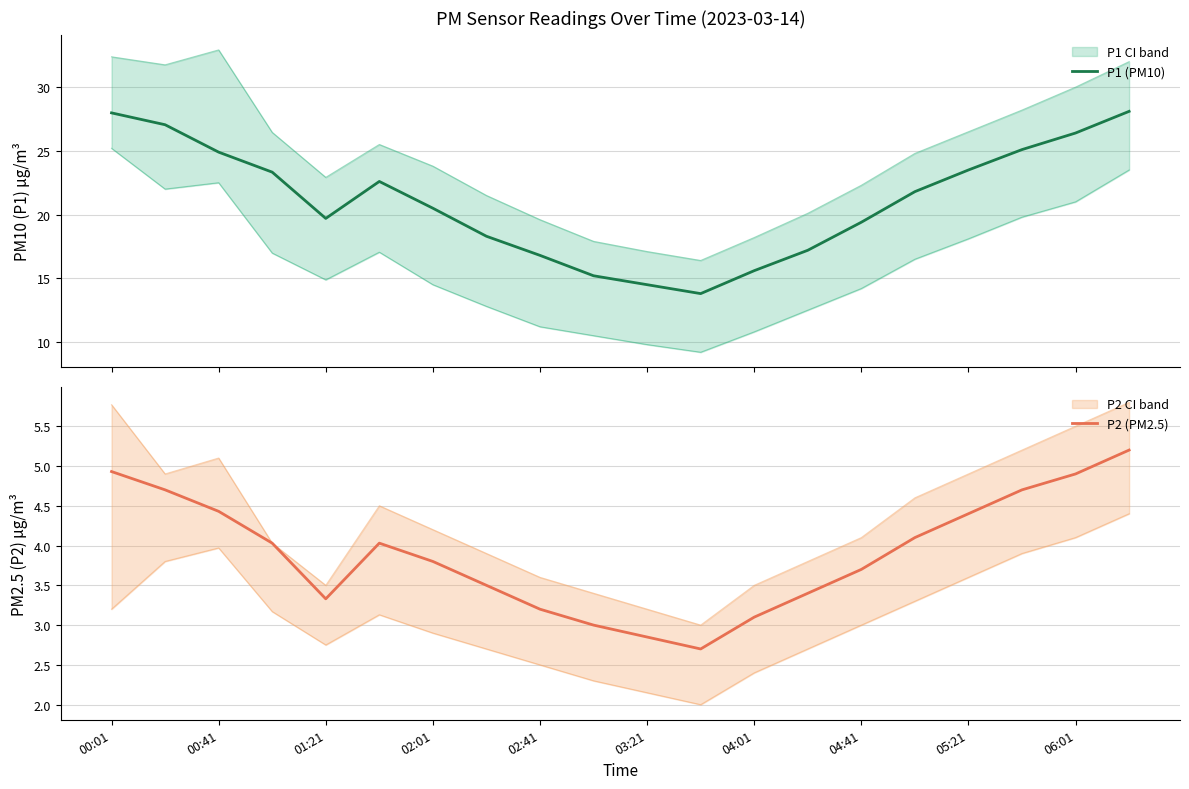

True or false: P2 (PM2.5) has a value of 2.6 at 02:01.

False